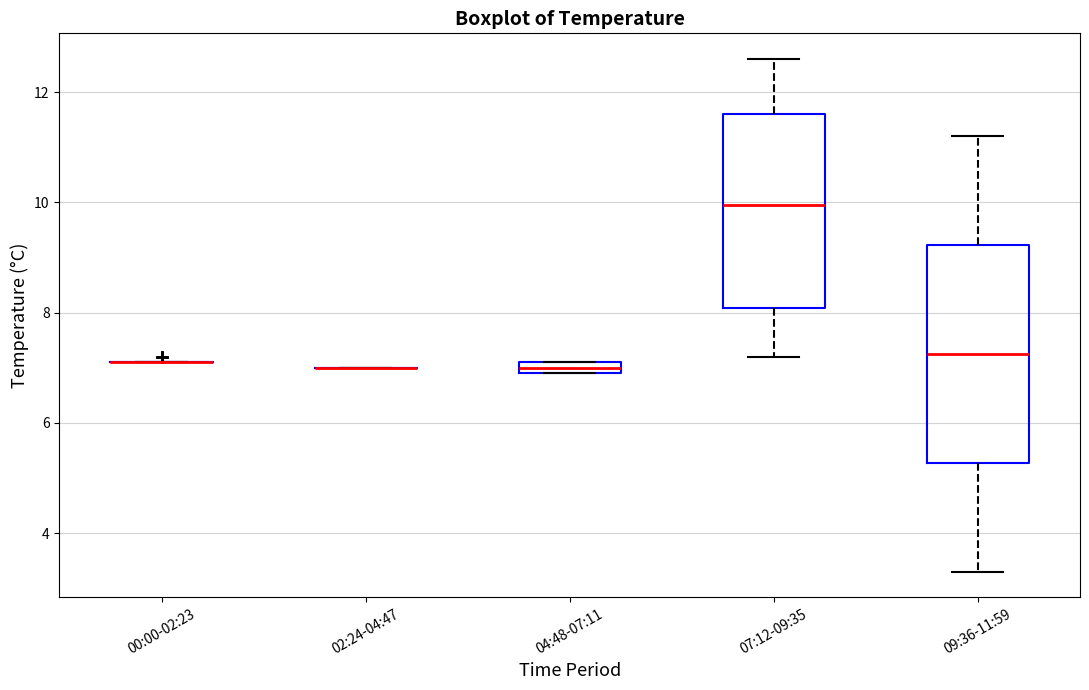

Comparing the boxes themselves (not the whiskers), which one is the tallest?

09:36-11:59